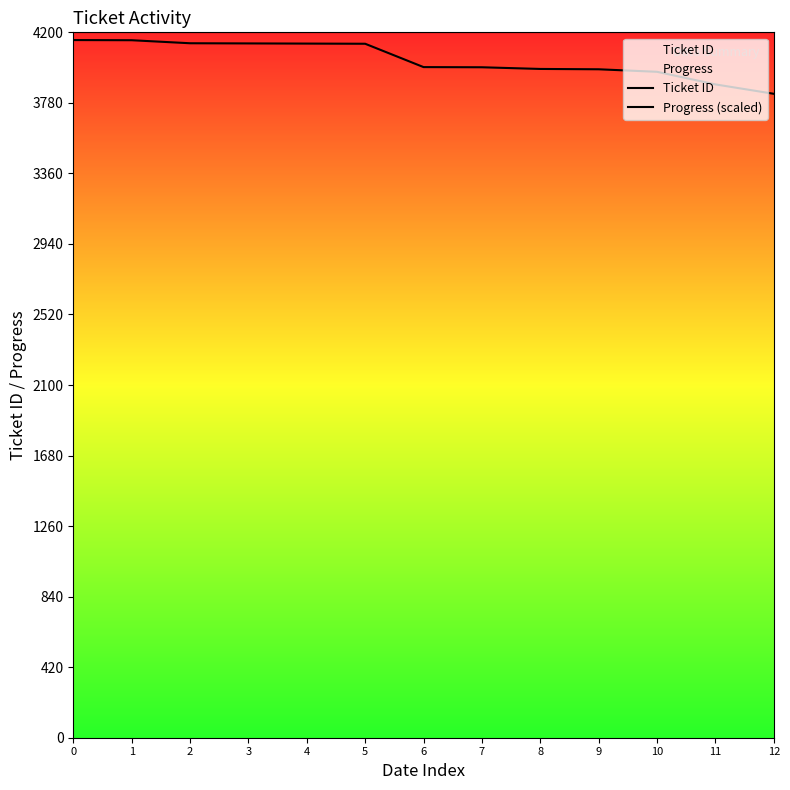

List the series in order of their overall mean, lowest first.

Ticket ID, Progress (scaled)